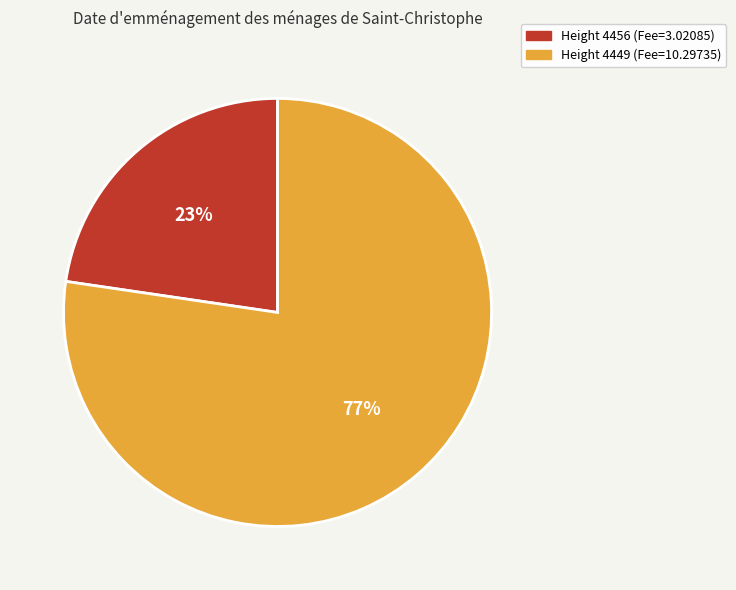

Is there a majority slice in this chart?

Yes